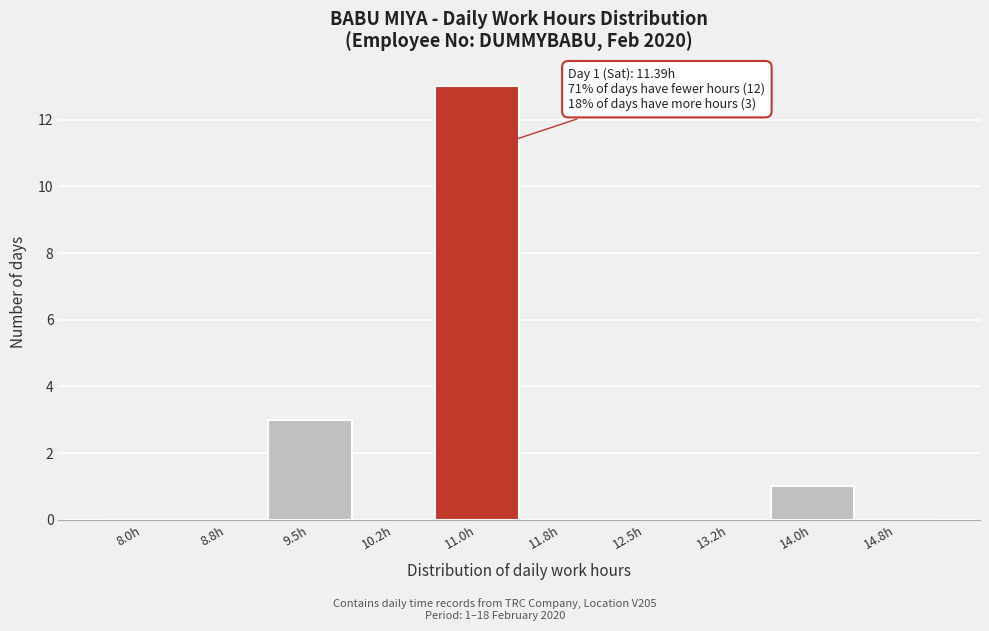

Reading left to right, list all the values displayed in this chart.

8.0h=0	8.8h=0	9.5h=3	10.2h=0	11.0h=13	11.8h=0	12.5h=0	13.2h=0	14.0h=1	14.8h=0